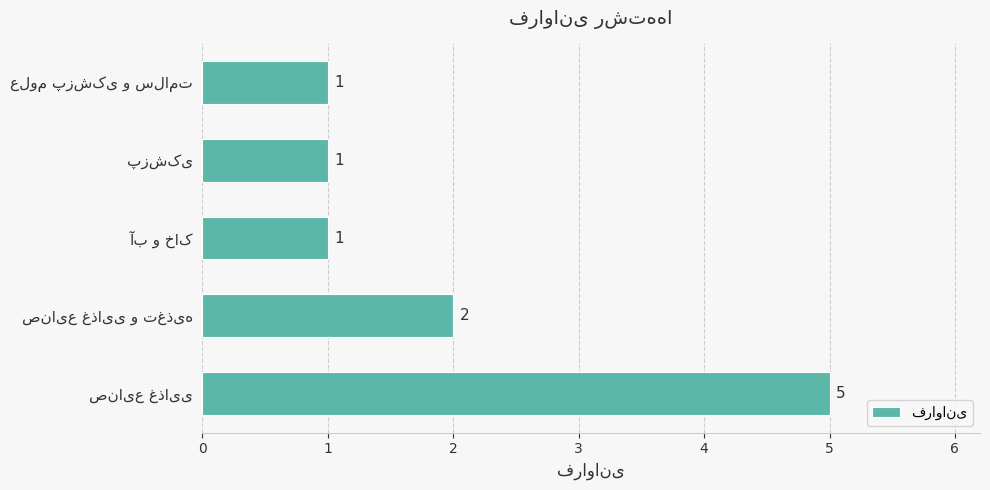

What is the maximum value shown in the chart?

5